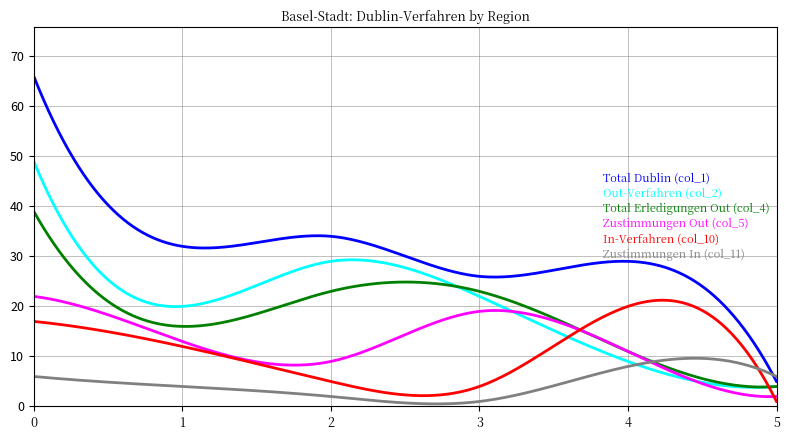

What is the lowest value of the Total Erledigungen Out (col_4) series?

3.9